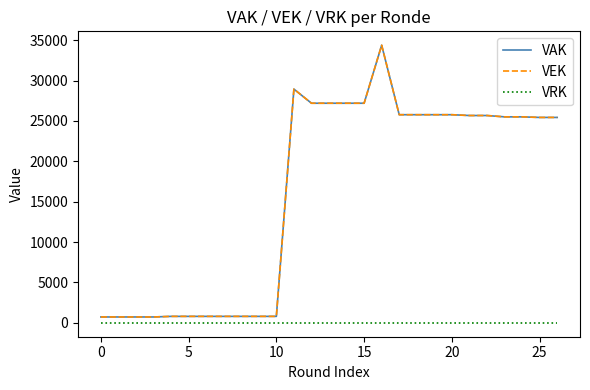

What is the value of the VAK point at the 1st from the left?

727